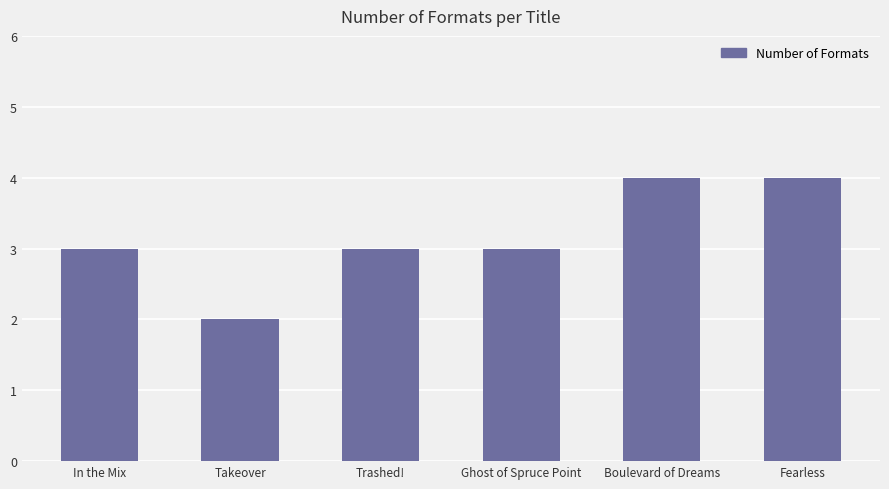

Reading right to left, transcribe all the data shown in this chart.

Fearless=4	Boulevard of Dreams=4	Ghost of Spruce Point=3	Trashed!=3	Takeover=2	In the Mix=3